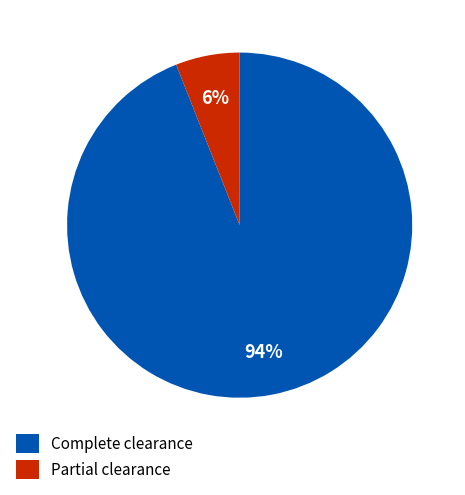

Which category has the biggest portion of the pie?

Complete clearance